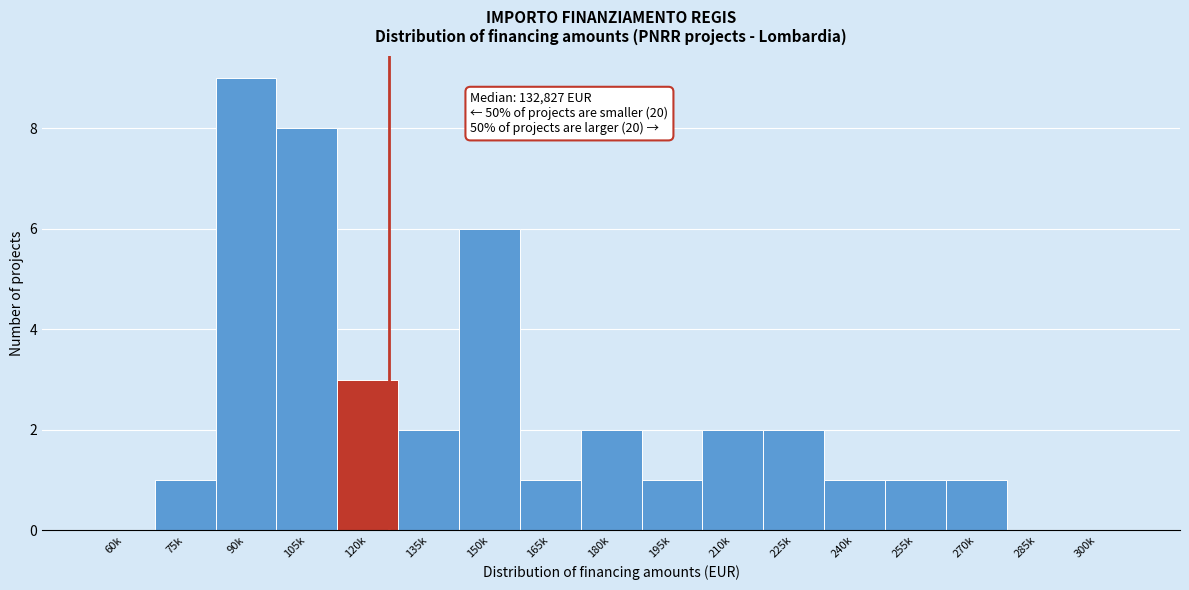

Reading left to right, extract all data points from this chart.

60k=0	75k=1	90k=9	105k=8	120k=3	135k=2	150k=6	165k=1	180k=2	195k=1	210k=2	225k=2	240k=1	255k=1	270k=1	285k=0	300k=0